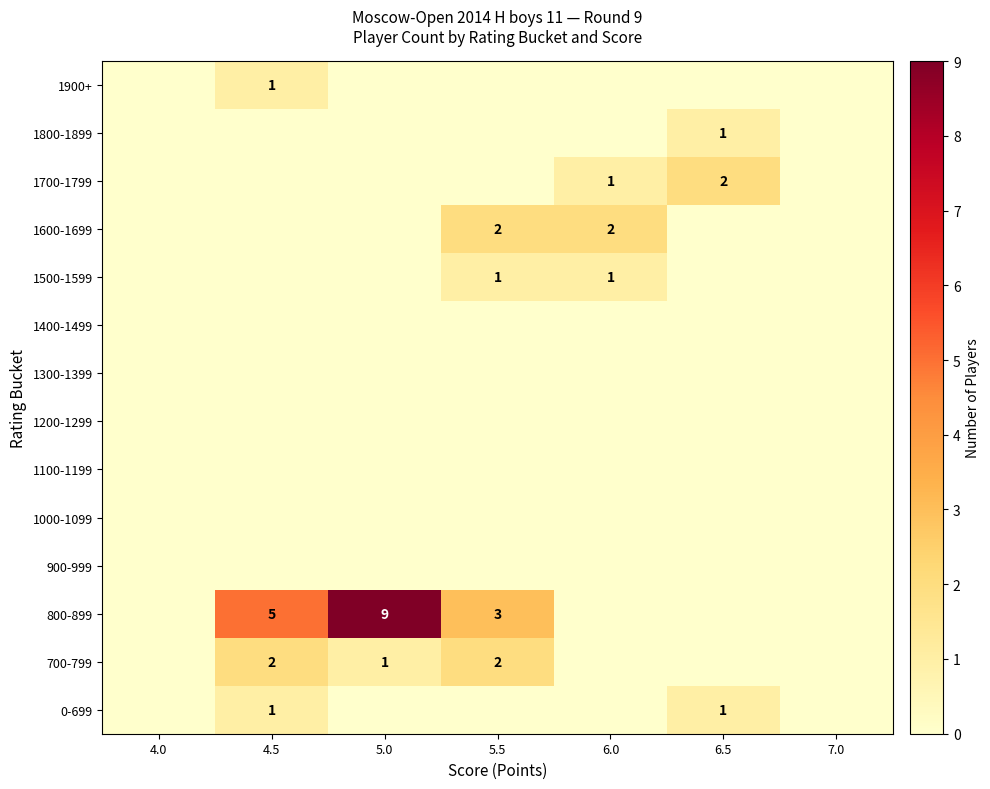

The 1700-1799 series shows 0 at 7.0. True or false?

True